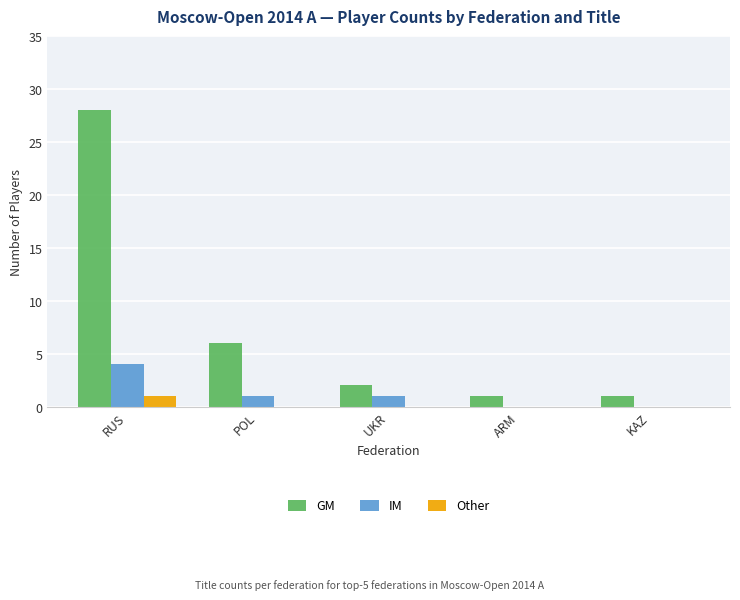

What is the total value across all series at UKR?

3